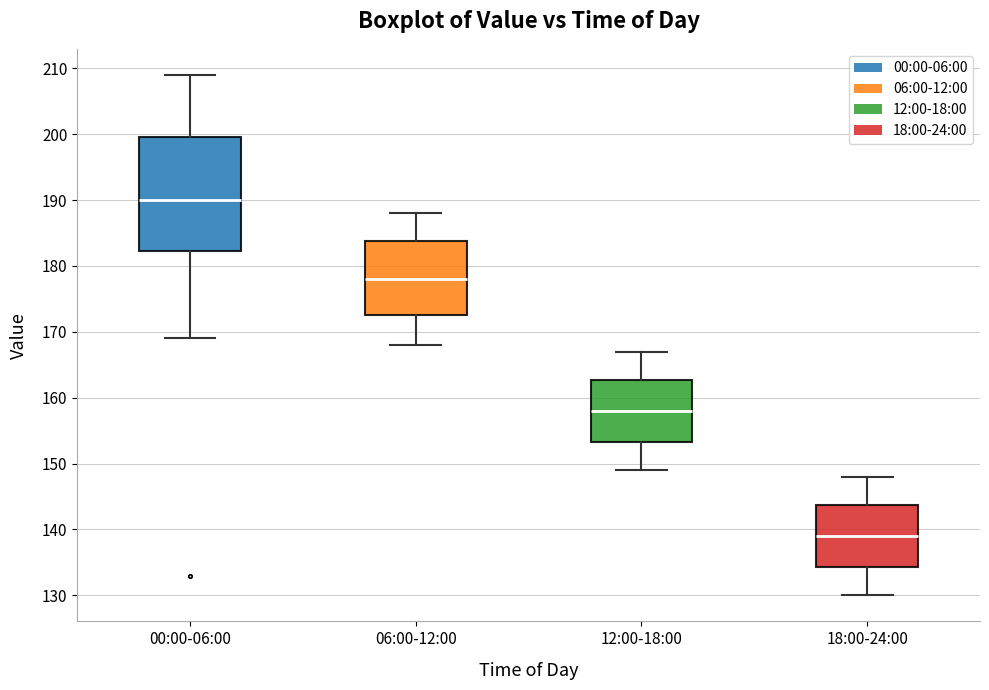

Where does the lower whisker of the box for 18:00-24:00 end on the y-axis? The values are not printed on the chart, so give them approximately, as read against the axis.

130